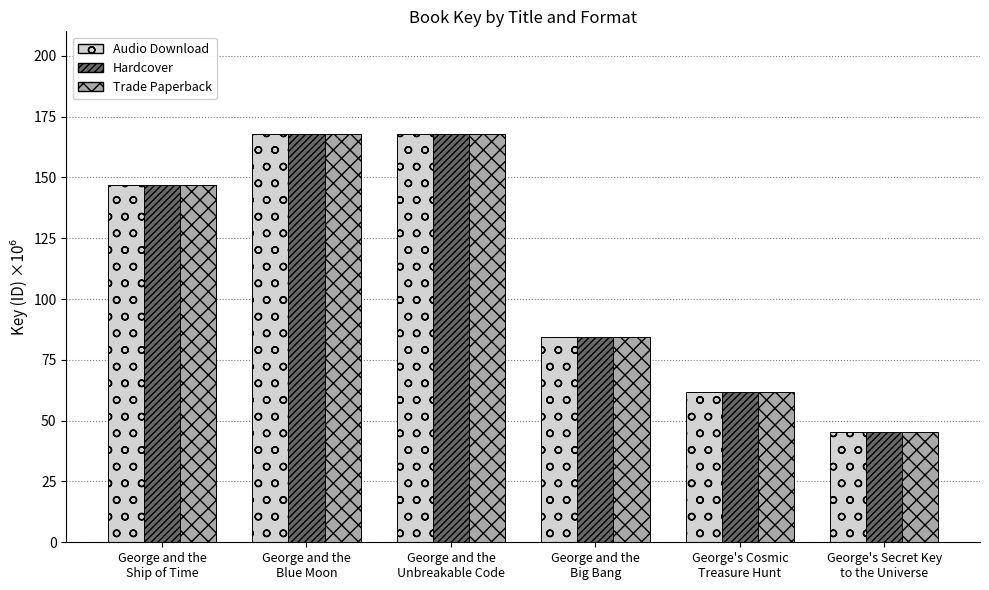

What is the maximum value shown in the chart?

168.0